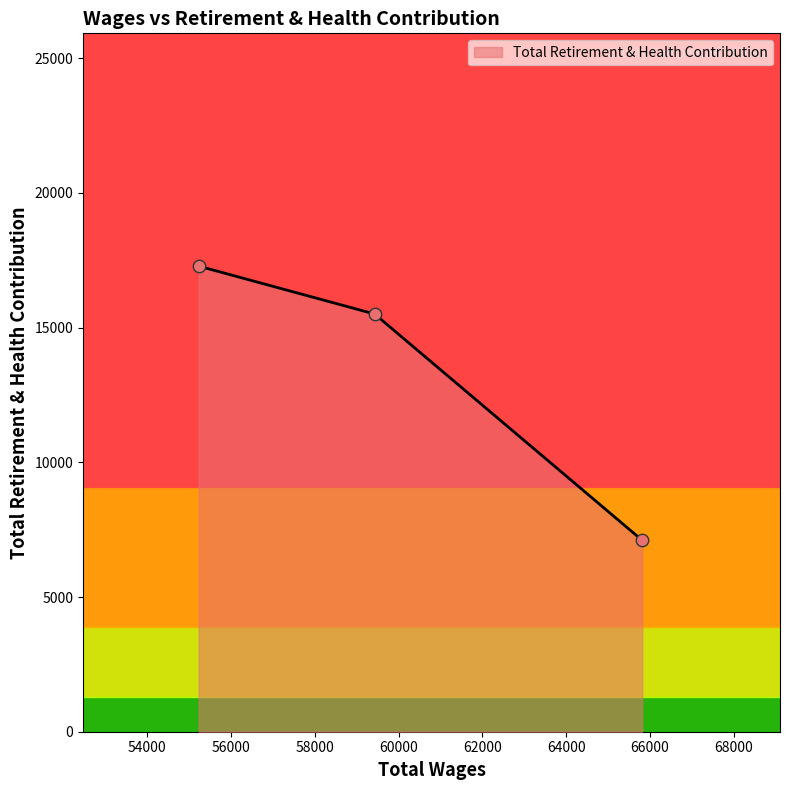

What is the minimum value shown in the chart?

7106